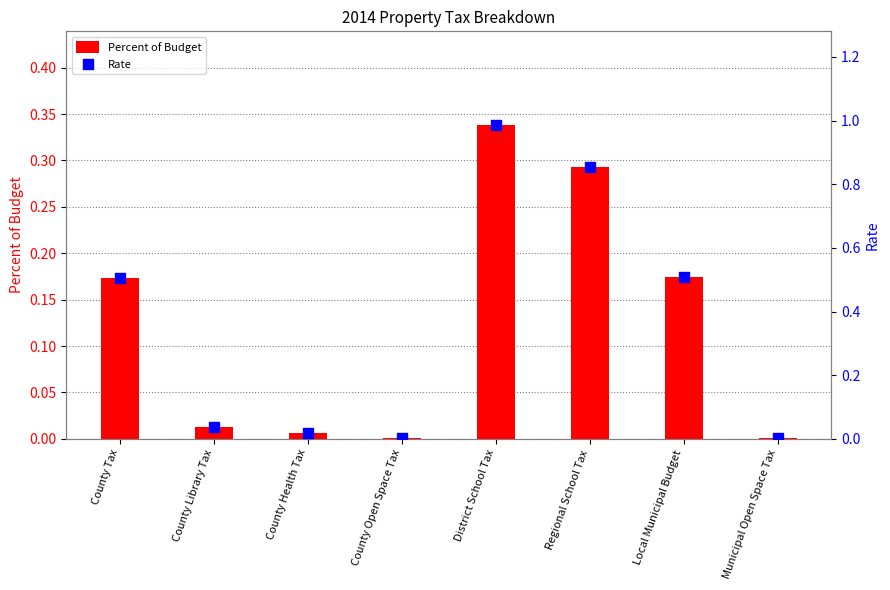

Which series reaches the minimum Y coordinate?

Percent of Budget